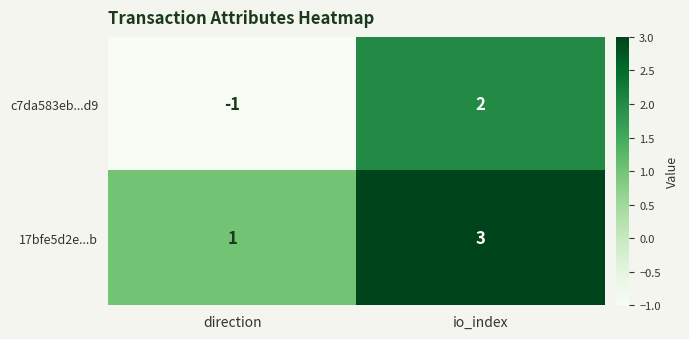

Reading left to right, what are all the values shown in this chart?

c7da583eb...d9: direction=-1	io_index=2
17bfe5d2e...b: direction=1	io_index=3